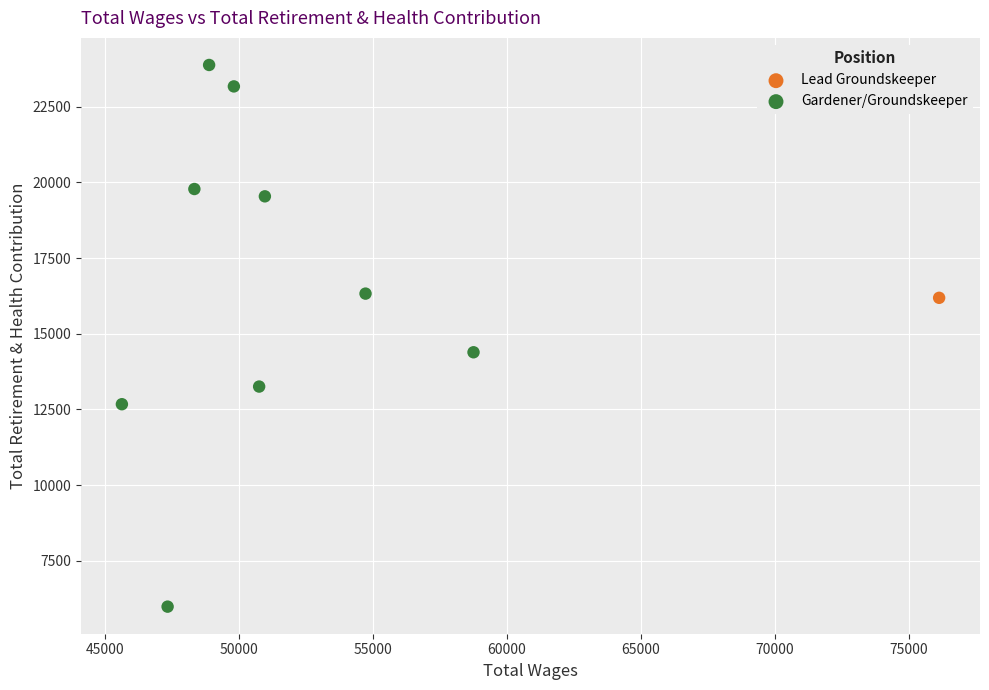

What are all the series names shown in the legend?

Lead Groundskeeper, Gardener/Groundskeeper